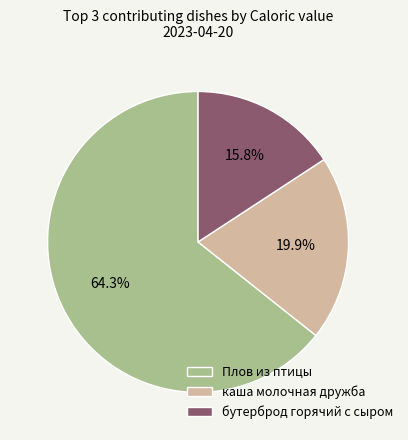

Which slice is the largest?

Плов из птицы